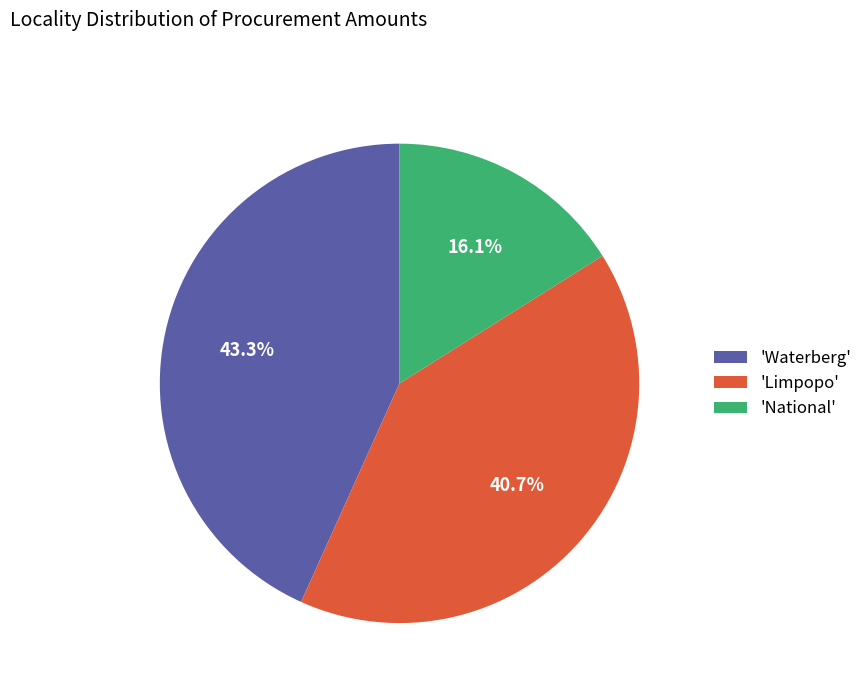

How many slices are in this pie chart?

3